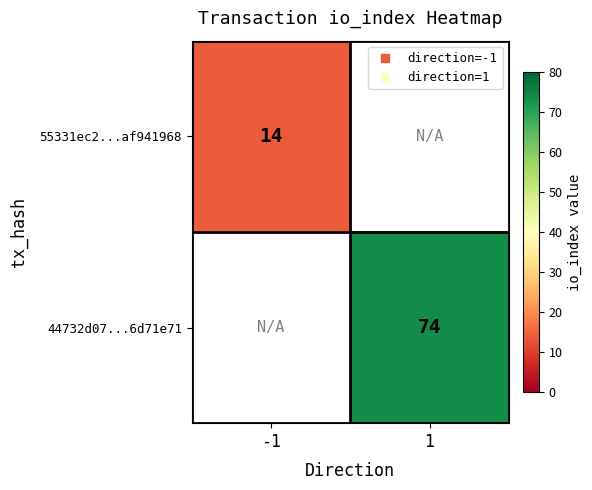

Which label corresponds to the smallest value in the chart?

-1